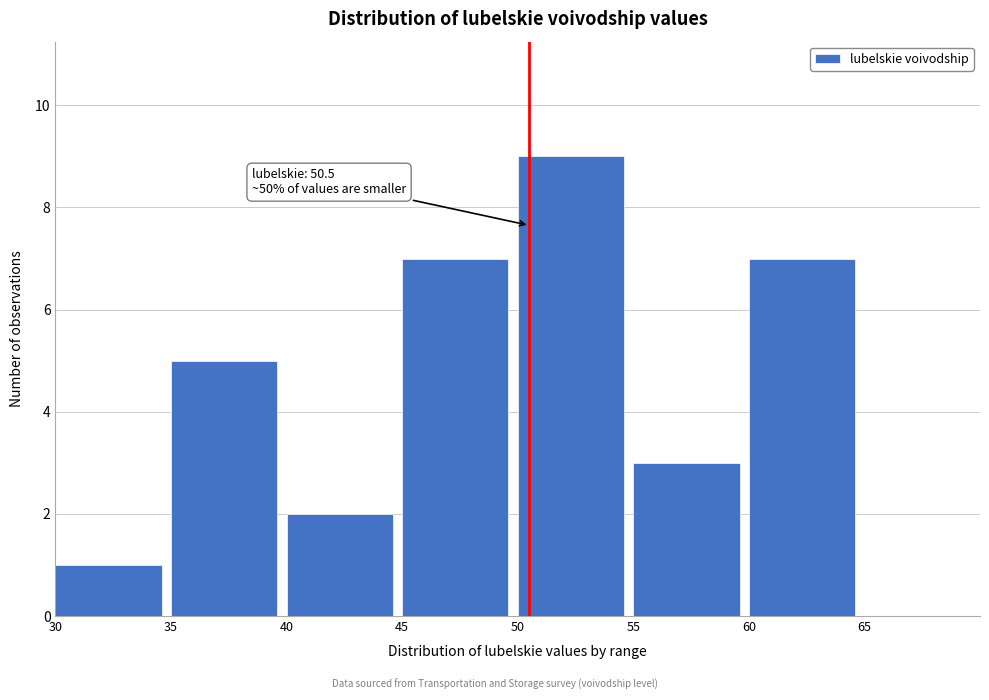

Which range on the x-axis has the tallest bar?

50 to 55